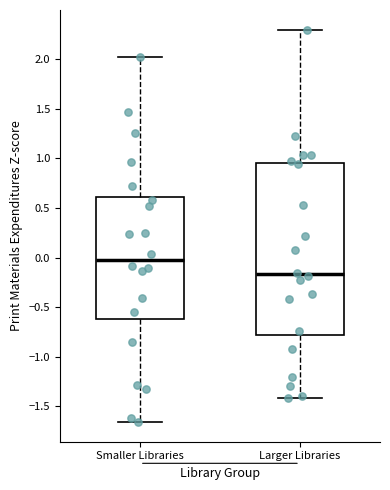

Comparing the boxes themselves (not the whiskers), which one is the tallest?

Larger Libraries